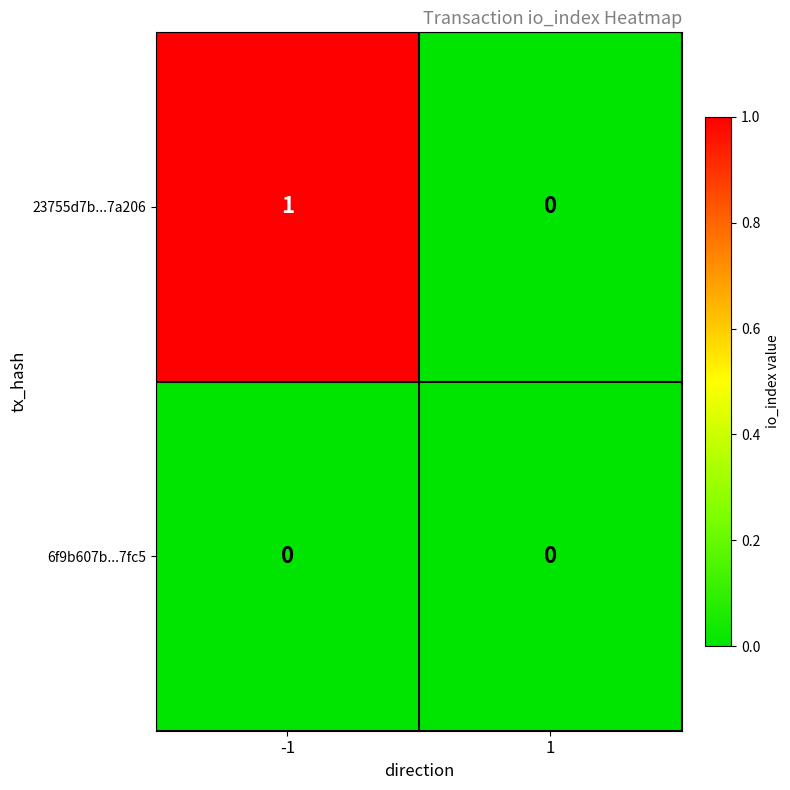

The value of 23755d7b...7a206 at 1 is 0. True or false?

True